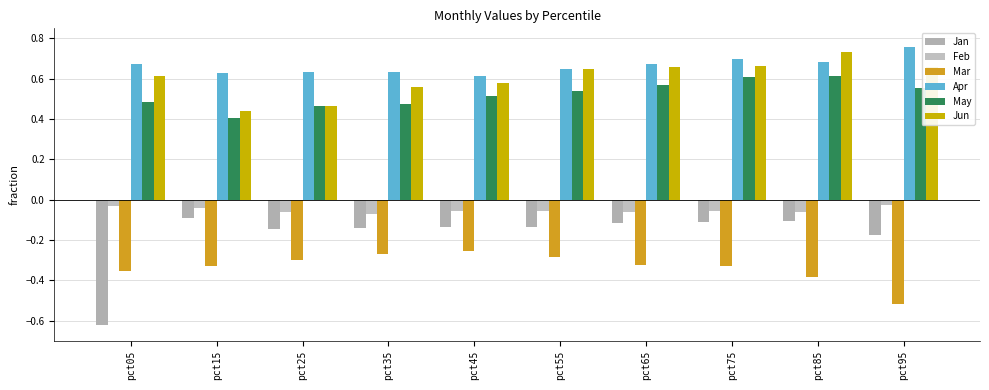

Which label corresponds to the largest value in the chart?

pct95